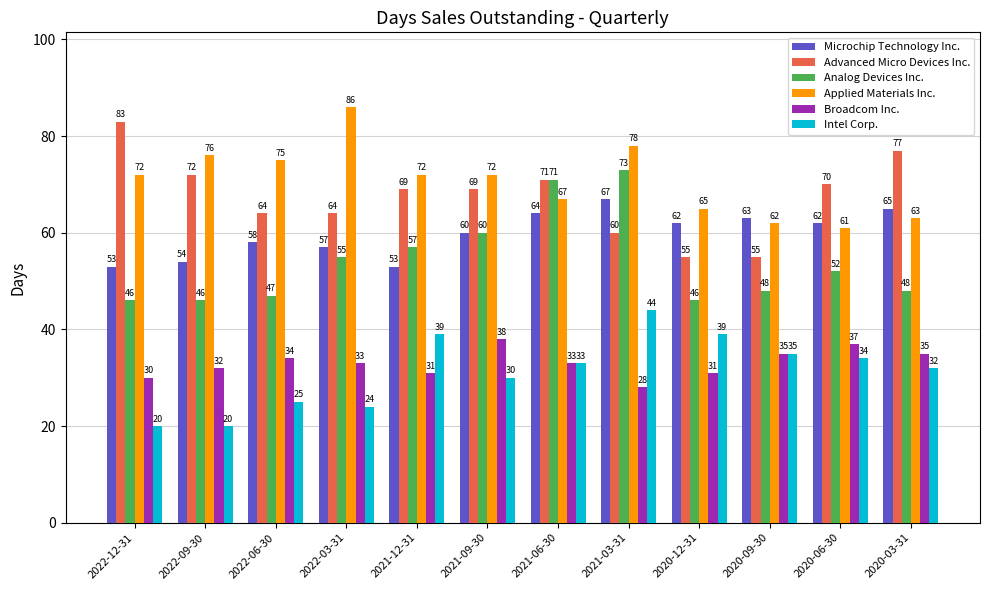

At which category is the sum across all series the highest?

2021-03-31